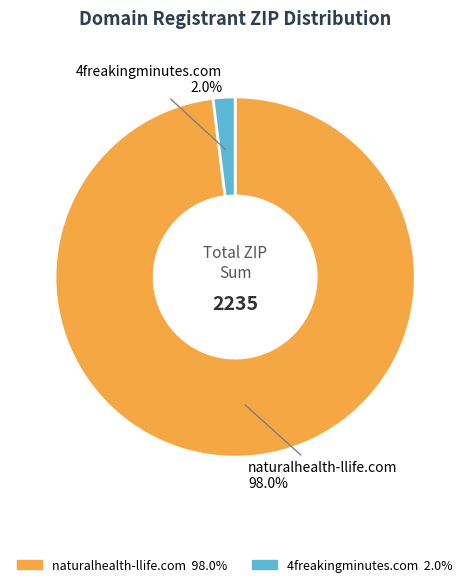

Which slice is the smallest?

4freakingminutes.com